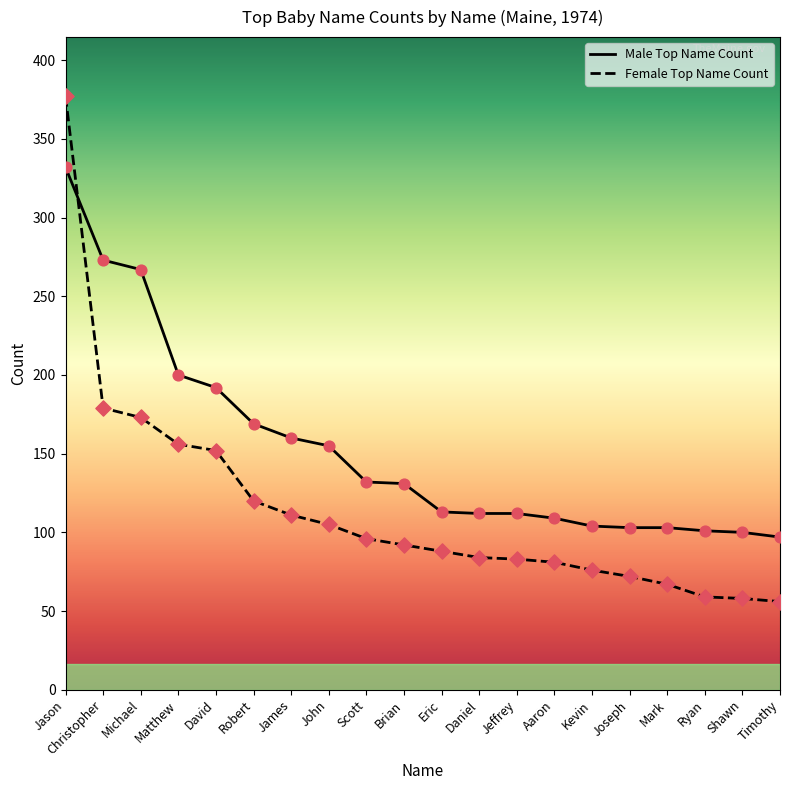

Which series has the largest total across all categories?

Male Top Name Count